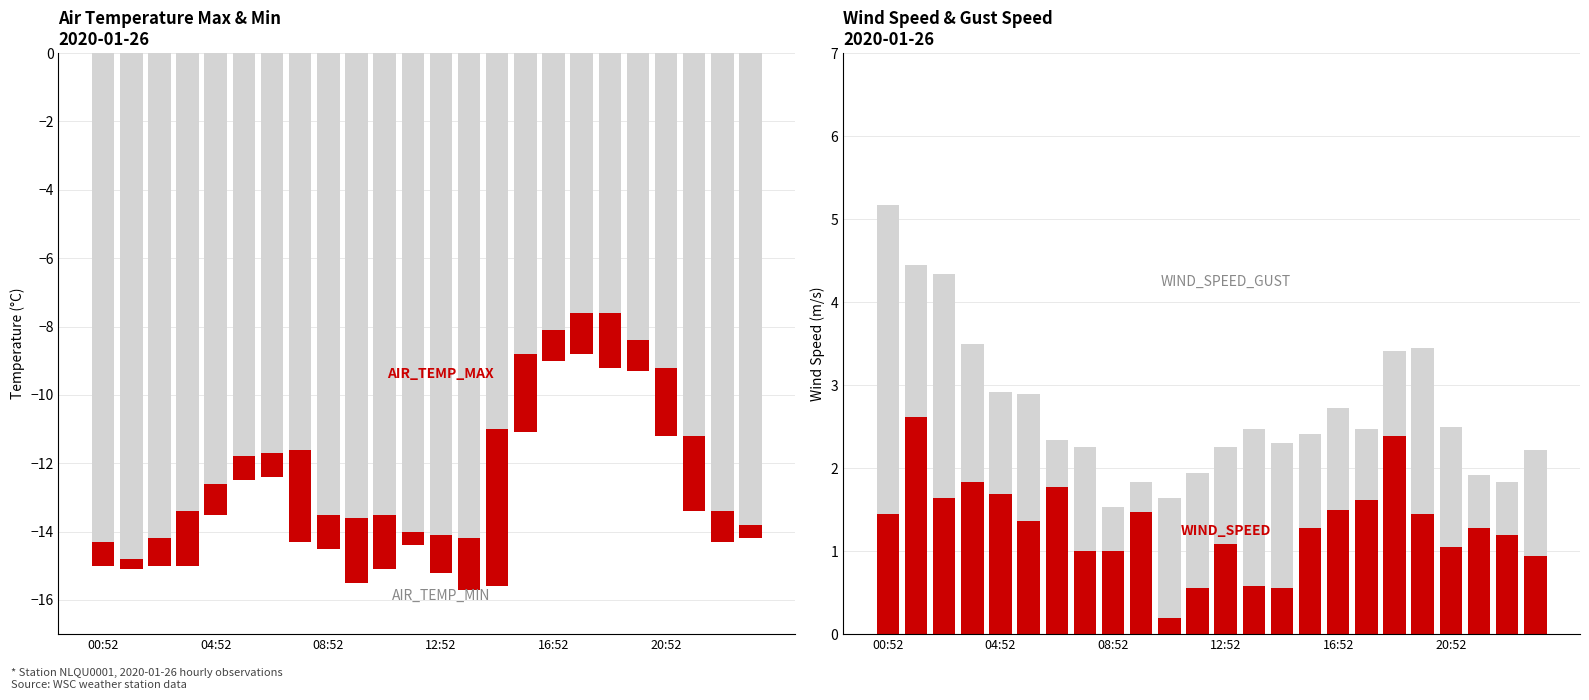

What is the difference between the WIND_SPEED values at 6 and 11?

1.2